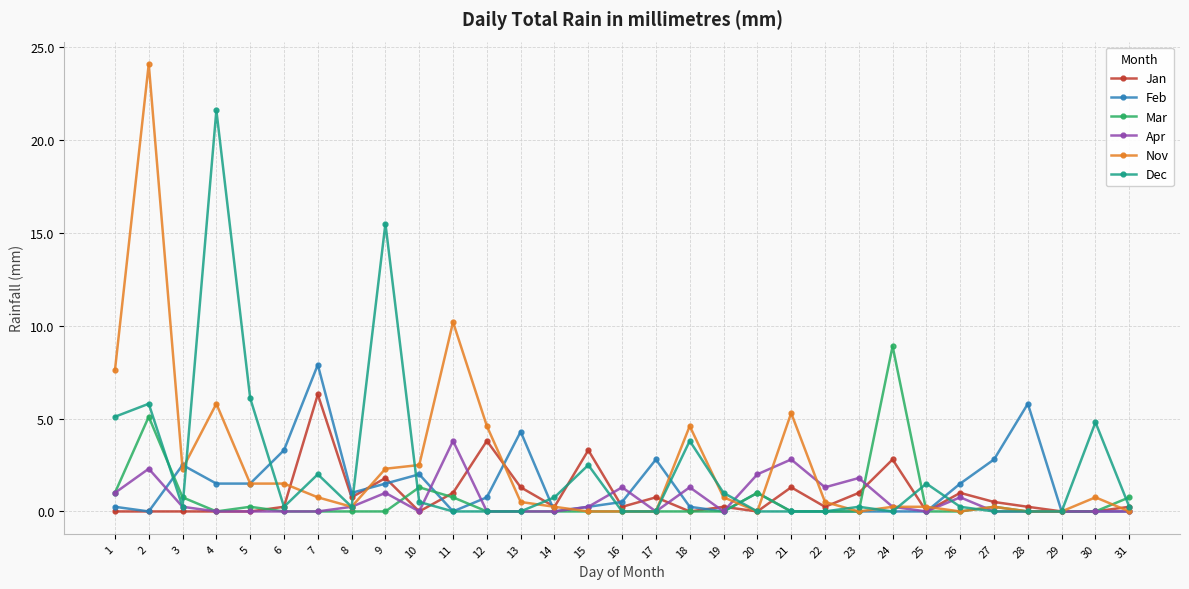

True or false: Jan and Nov cross at least once.

True